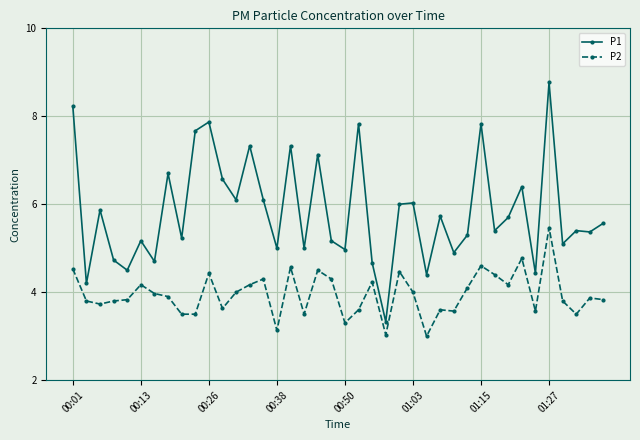

True or false: P1 and P2 intersect in this chart.

False